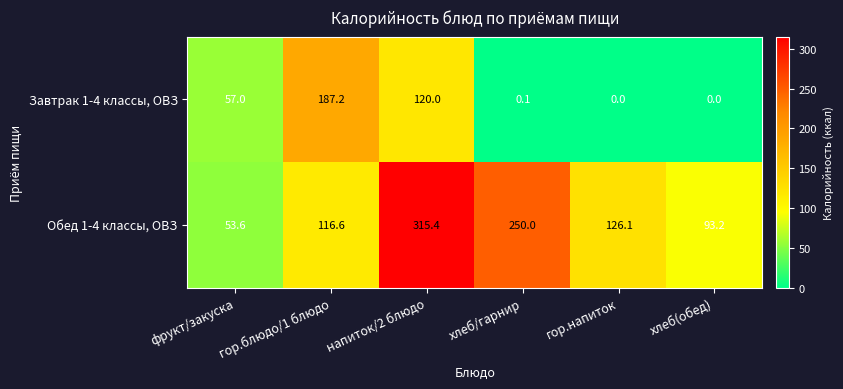

What is the total value across all series at хлеб(обед)?

93.2